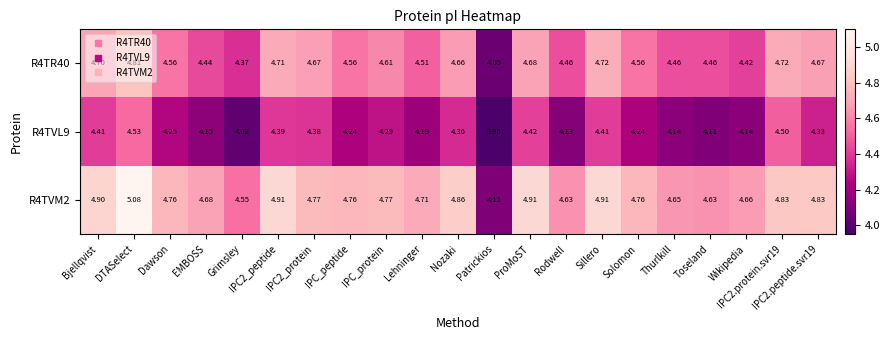

What is the difference between the highest and lowest values at IPC_protein?

0.5